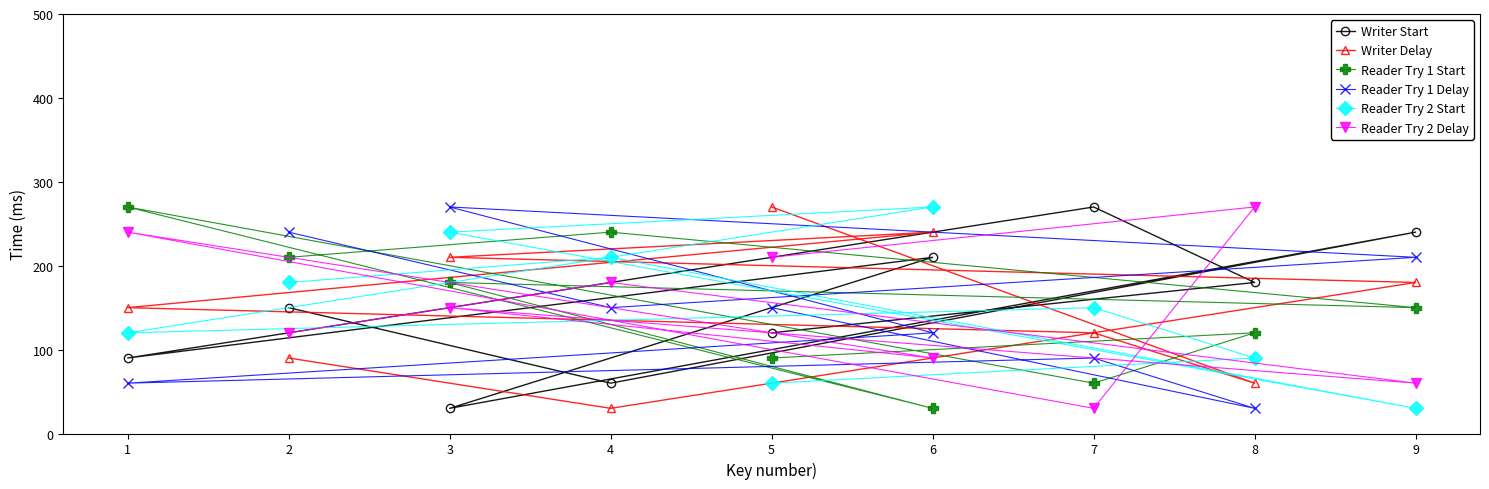

Which category has the highest value in the Reader Try 1 Delay series?

3